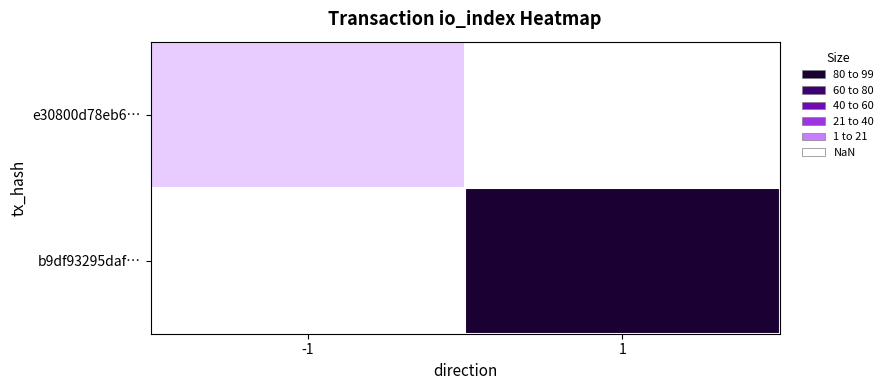

List the labels in order of b9df93295daf… value, smallest first.

-1, 1